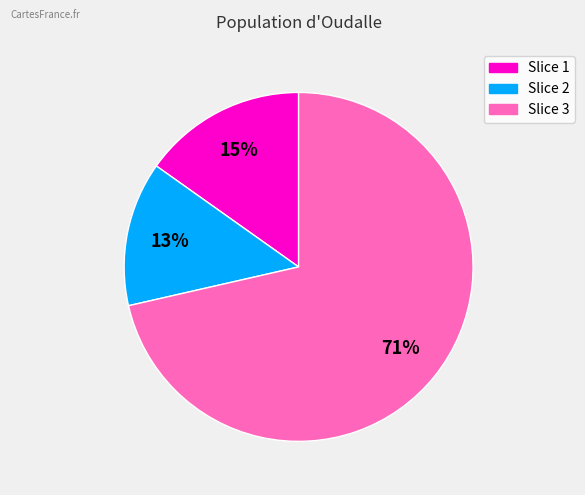

Is there a majority slice in this chart?

Yes